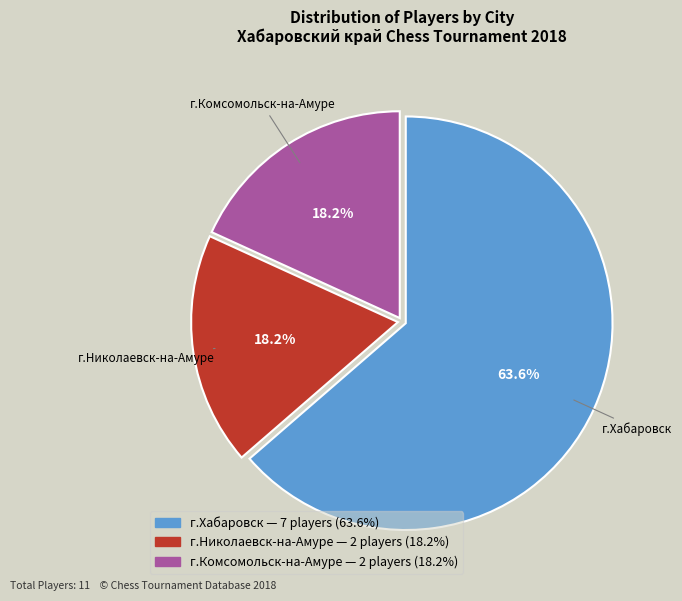

Approximately how many times larger is the value at г.Хабаровск compared to г.Комсомольск-на-Амуре?

3.5